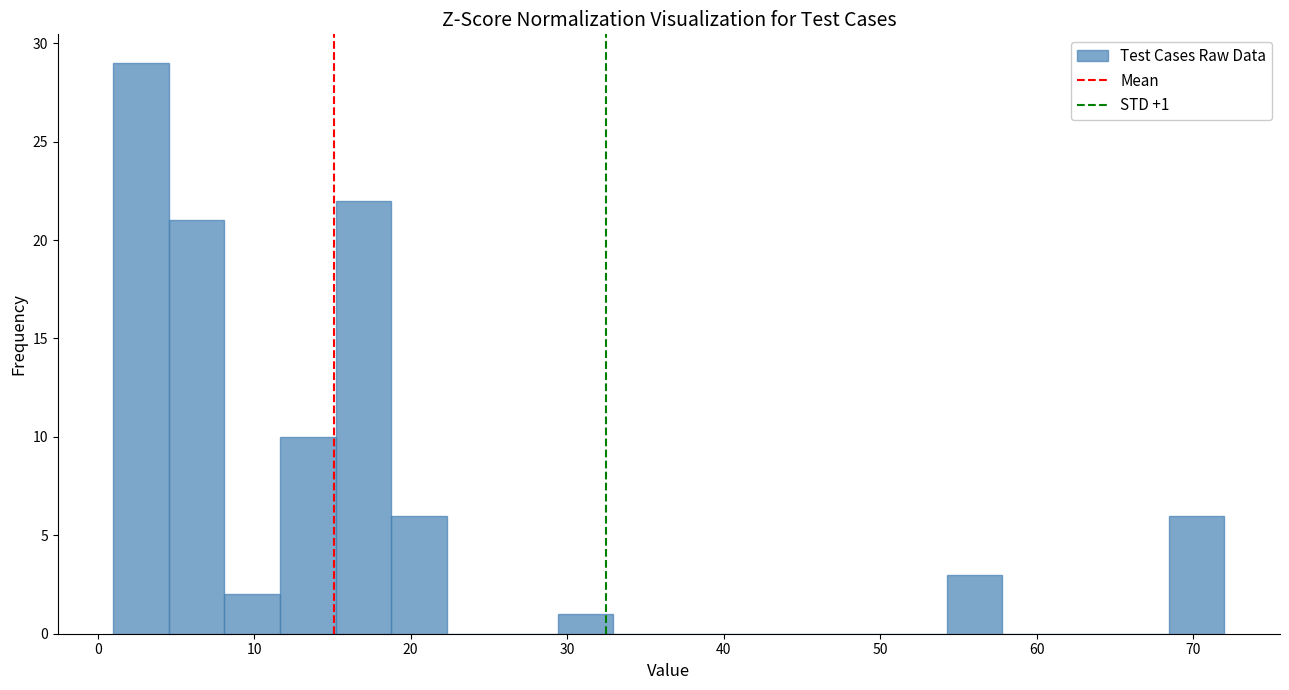

Read against the x-axis, roughly where is the centre of the tallest bar?

3